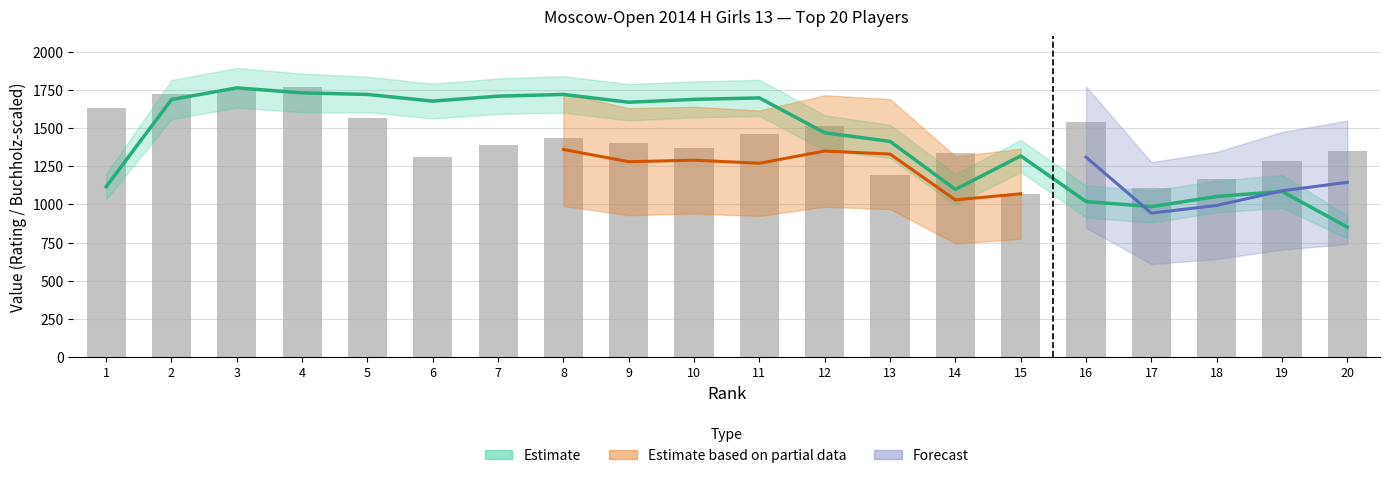

Are the bars grouped side by side (vs. stacked)?

Yes